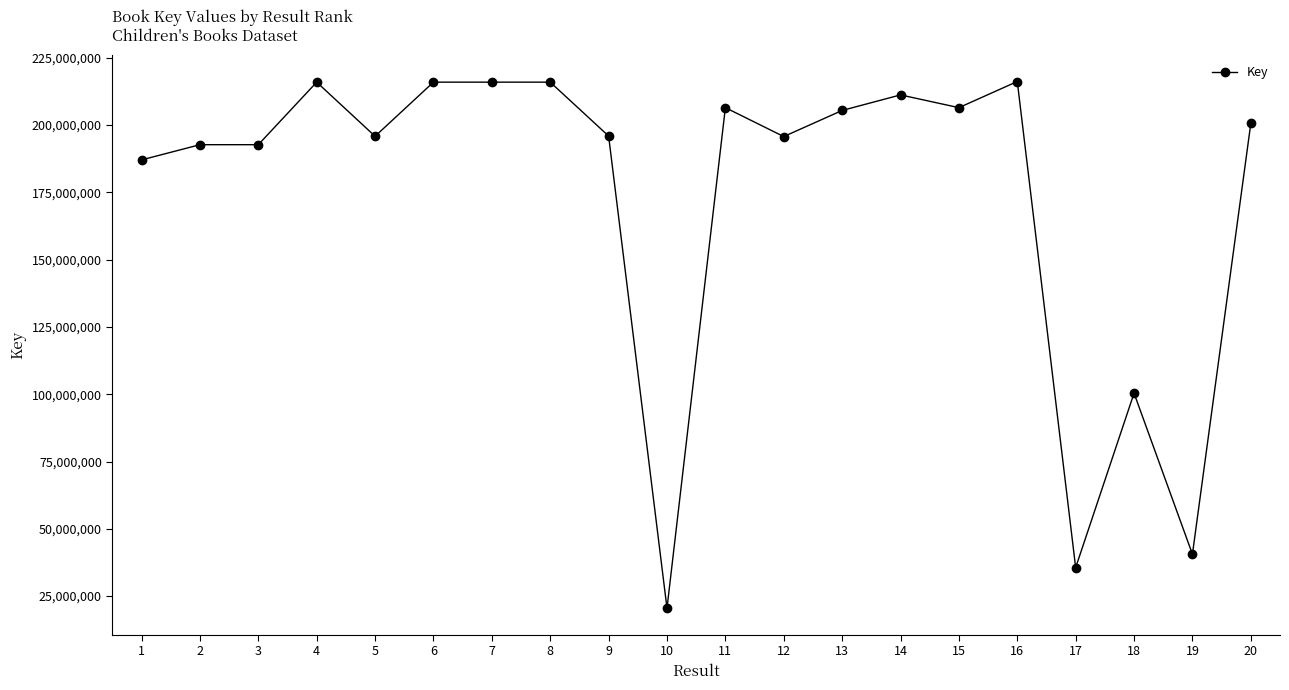

Is it true that the value at 6 is 60814523?

False